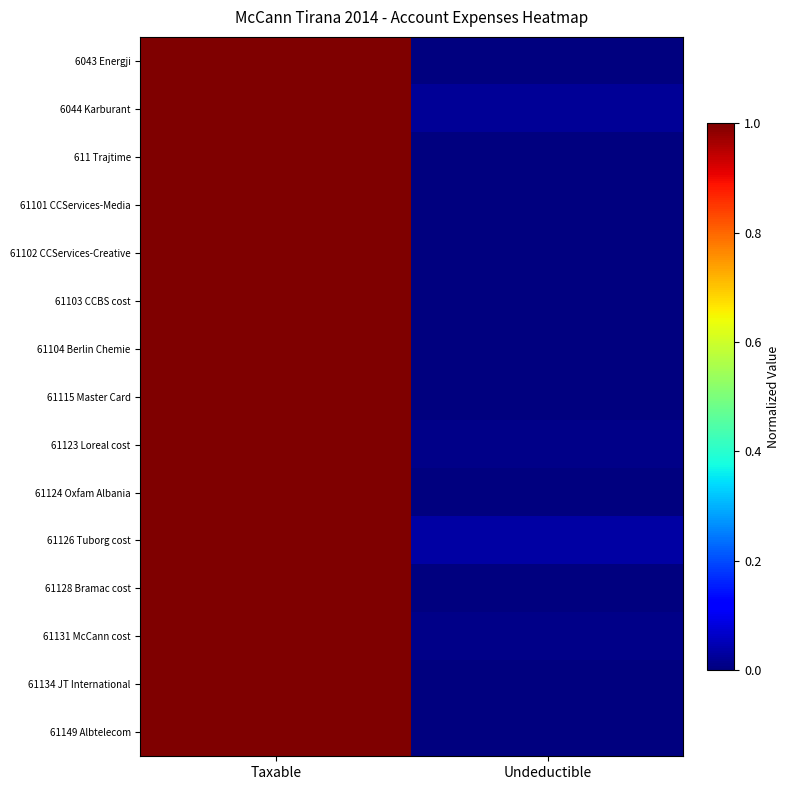

What is the total value across all series at Undeductible?

0.1